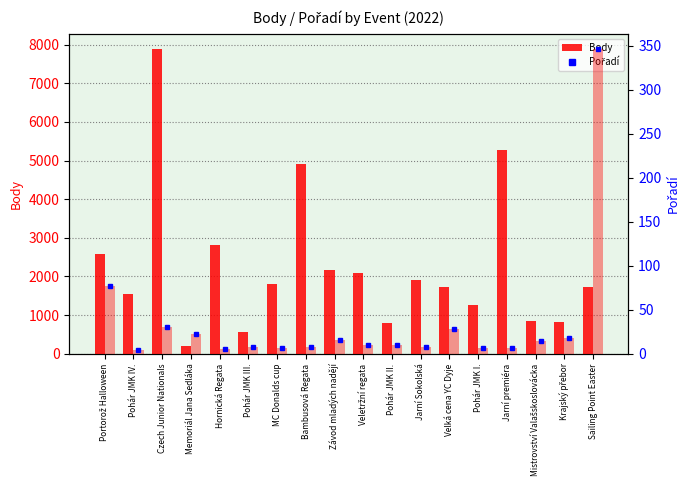

Reading left to right, list all the values displayed in this chart.

Body: 2574	1555	7888	206	2801	557	1805	4921	2173	2076	804	1908	1714	1248	5279	835	830	1721
Pořadí (marker): 77	4	30	22	5	7	6	8	15	10	10	7	28	6	6	14	18	346
Pořadí: 77	4	30	22	5	7	6	8	15	10	10	7	28	6	6	14	18	346